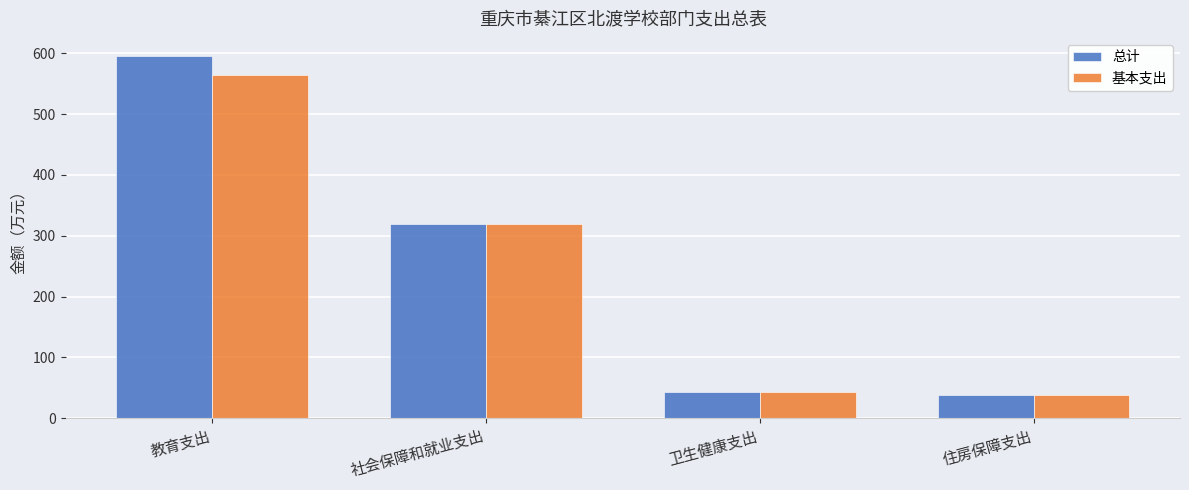

What is the difference between the second highest and minimum values in the 总计 series?

281.9